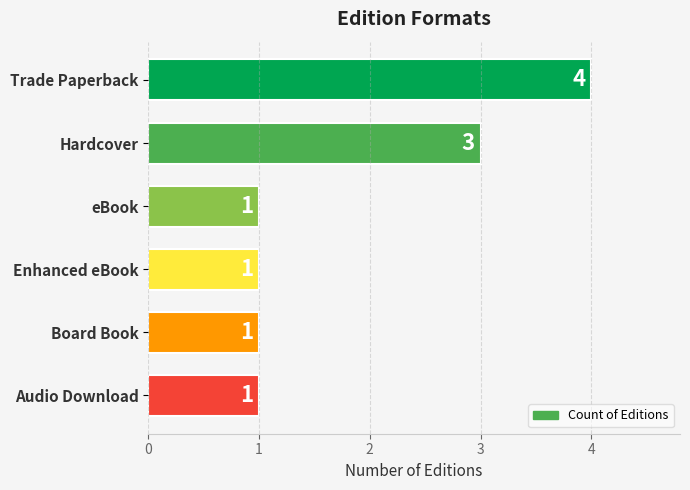

Which has a higher value, eBook or Hardcover?

Hardcover